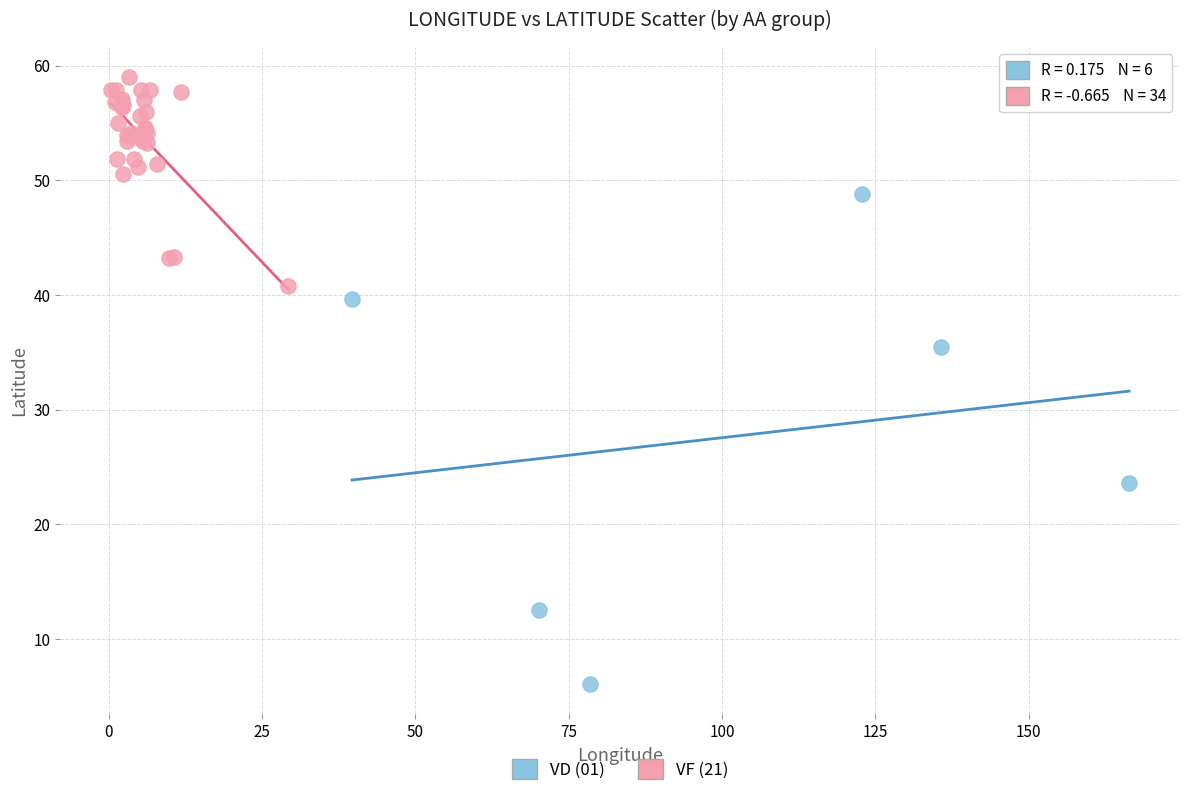

Which series has the widest spread of Y values?

VD (01)